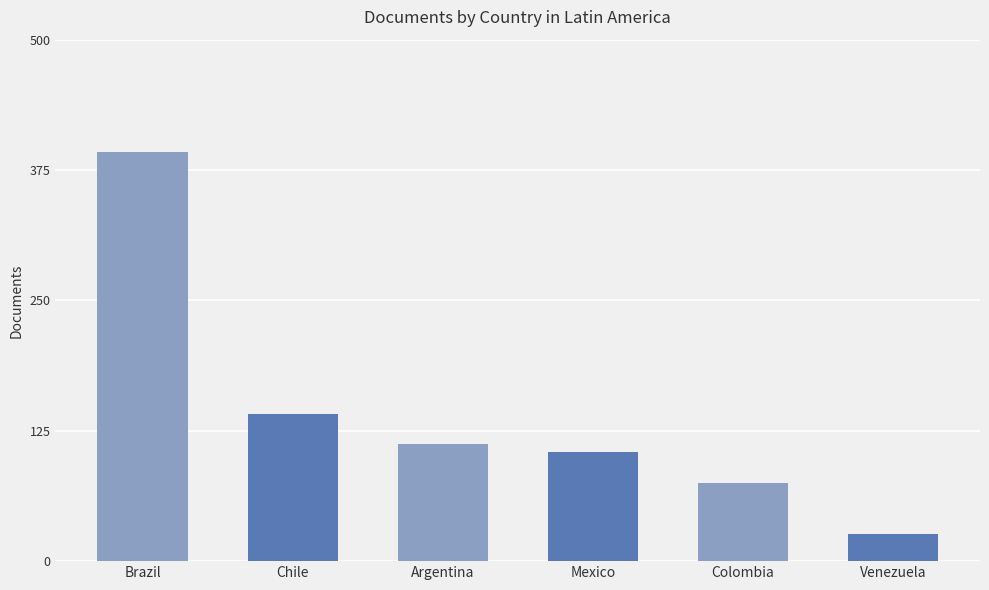

What is the difference between the second highest and second lowest values?

66